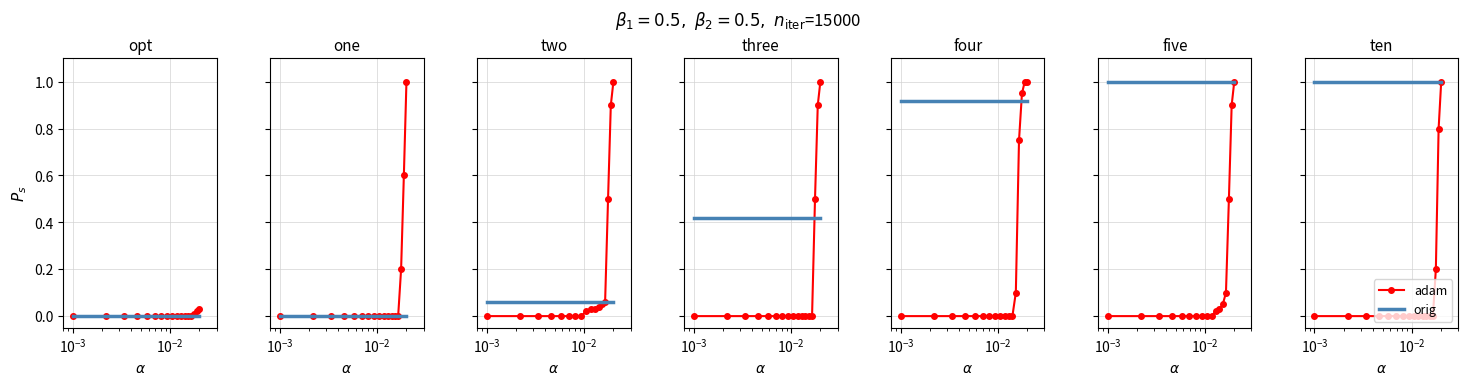

List the series in order of their overall mean, lowest first.

adam, orig